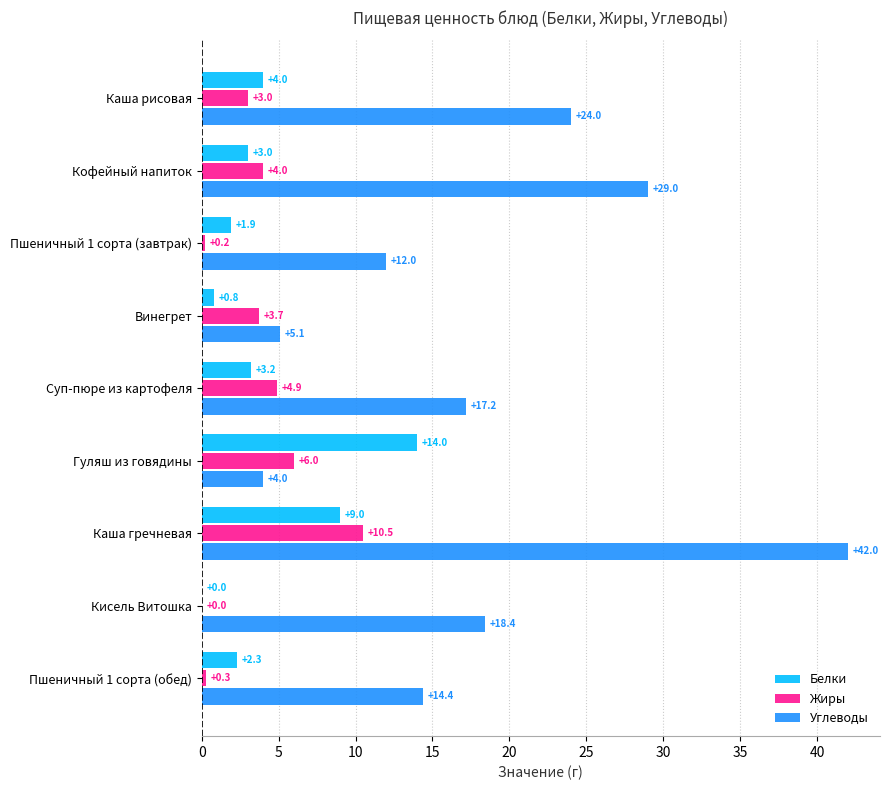

What is the highest value of the Жиры series?

10.5